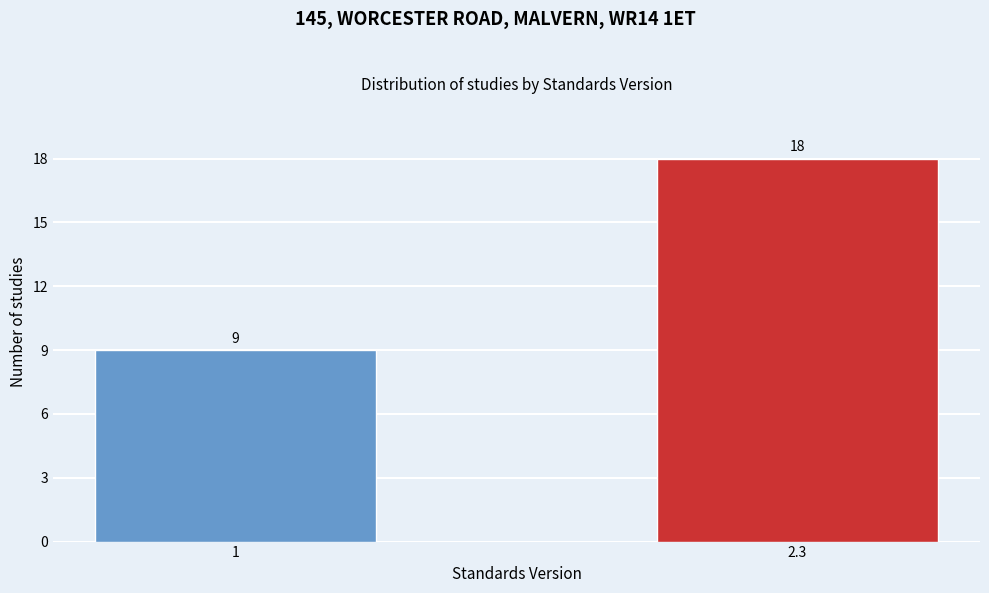

Reading left to right, list all the values displayed in this chart.

9	18